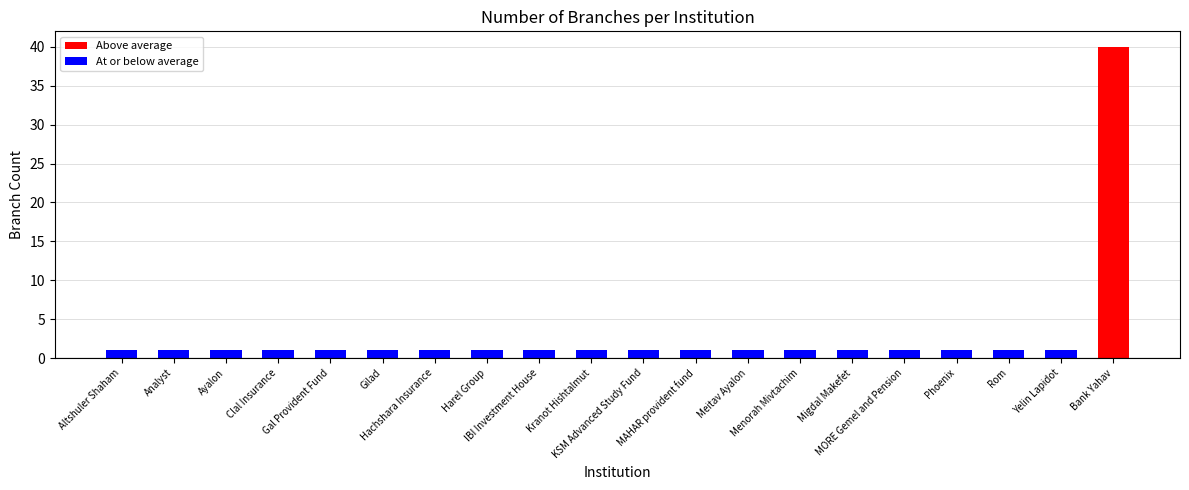

What is the value of the 13th bar from the left?

1